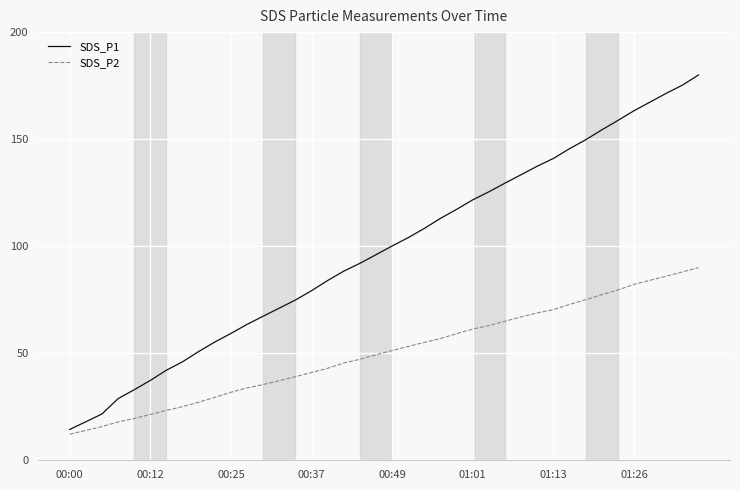

How many values in the SDS_P1 series exceed 100?

20